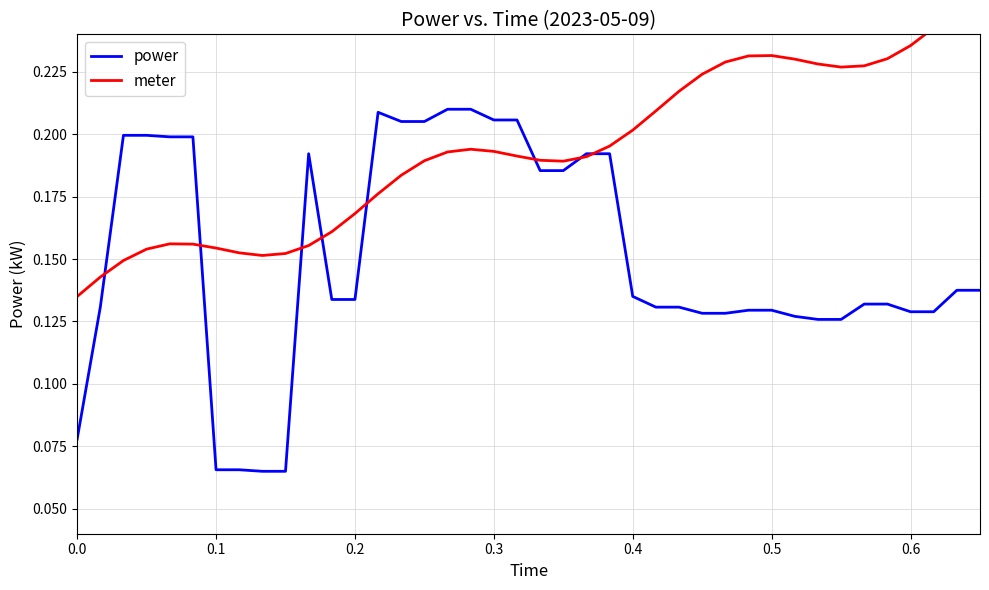

What is the value of the power point at the 28th from the left?

0.1